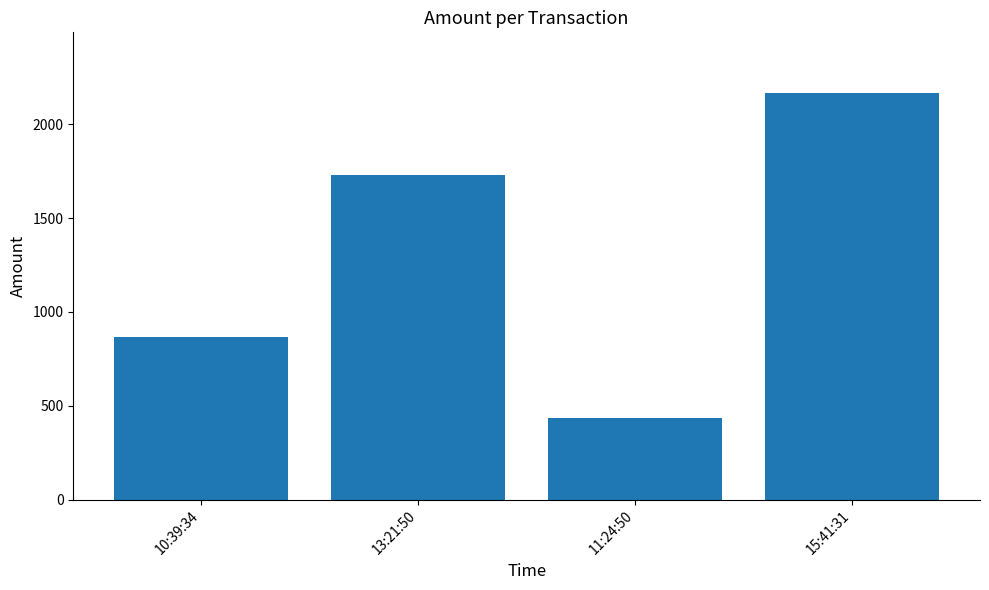

Between 13:21:50 and 15:41:31, which is larger?

15:41:31